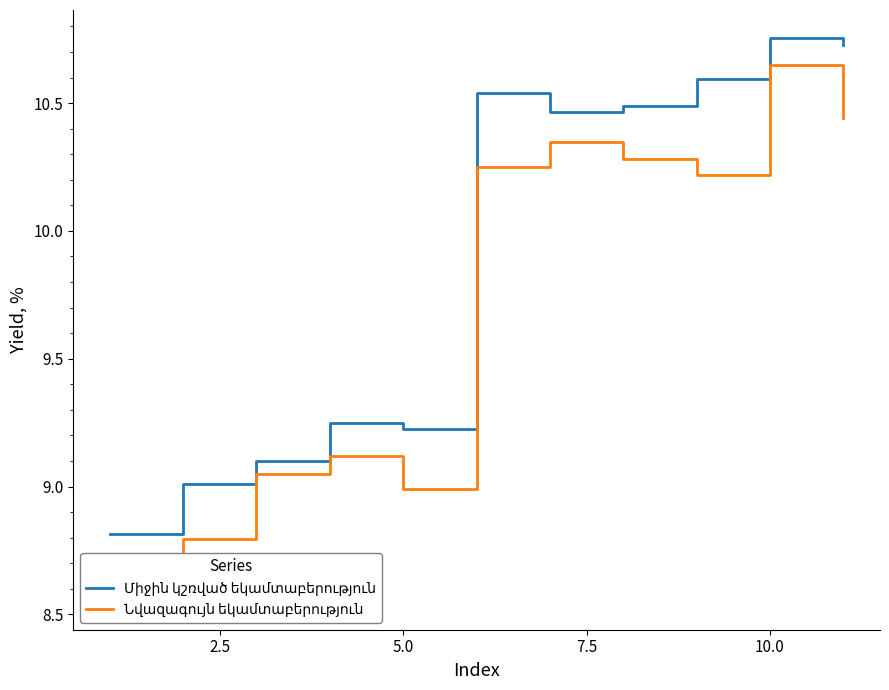

What is the greatest value displayed?

10.8